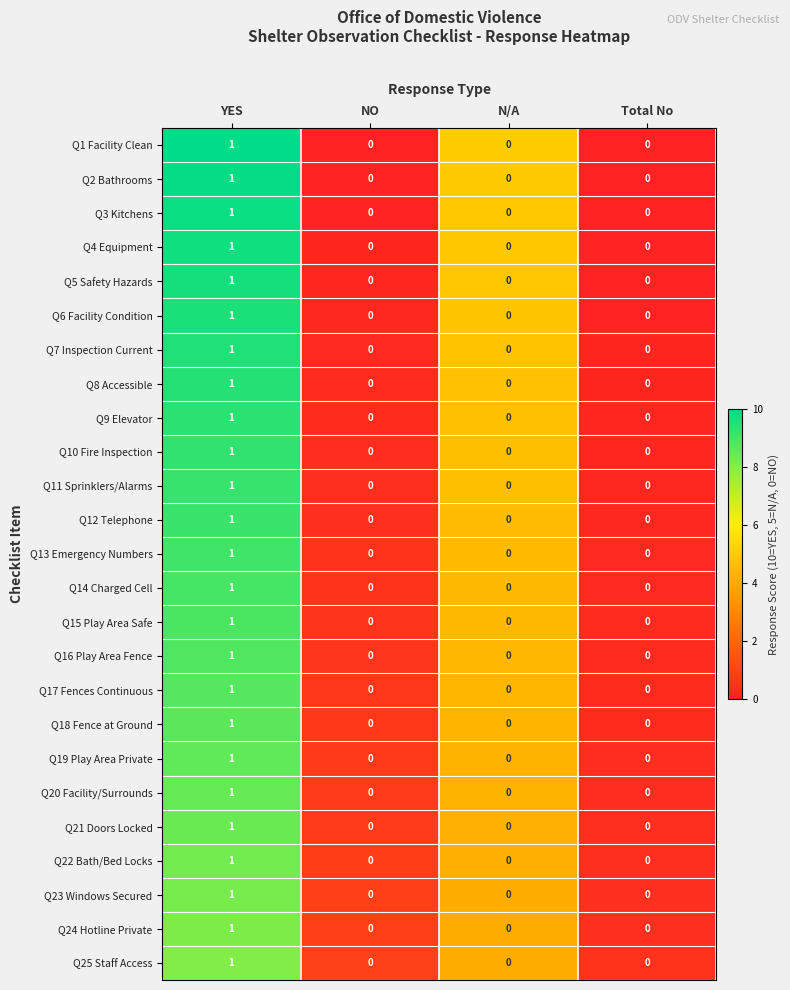

True or false: Q20 Facility/Surrounds has a value of 0 at YES.

False